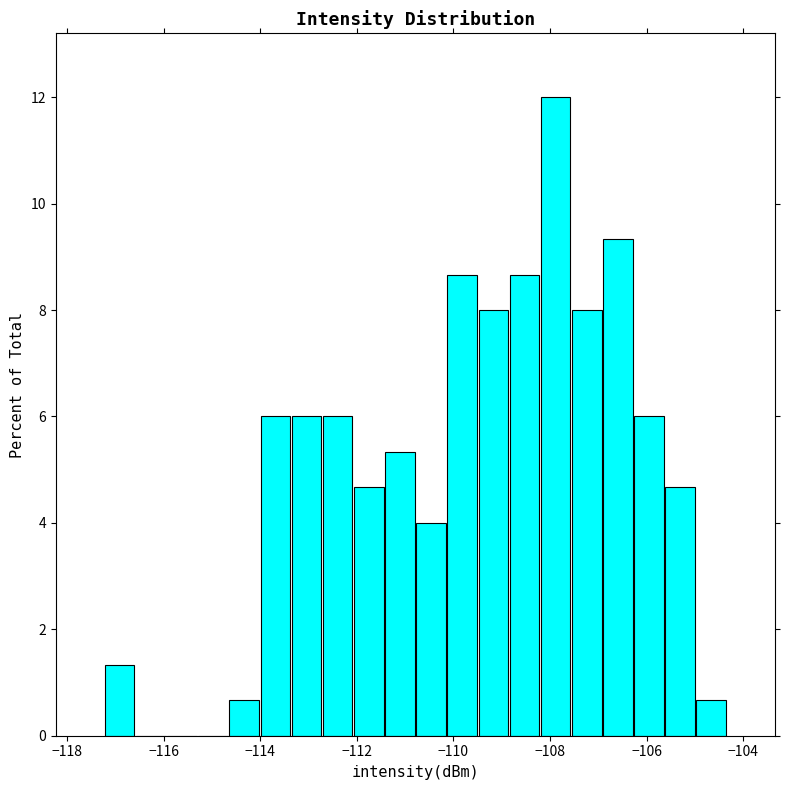

Around what value on the x-axis is the tallest bar? Give the approximate position of its centre, as read against the axis.

-107.8